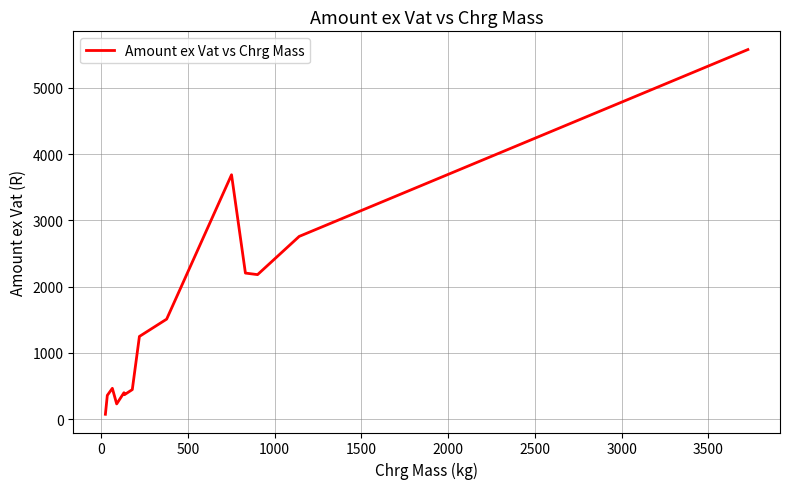

What is the maximum value shown in the chart?

5580.0